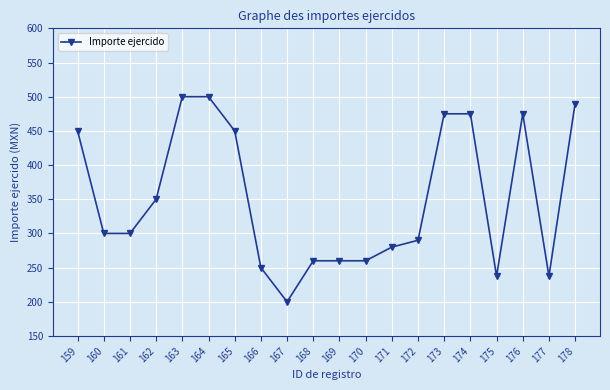

What is the value of the 19th point from the left?

237.5